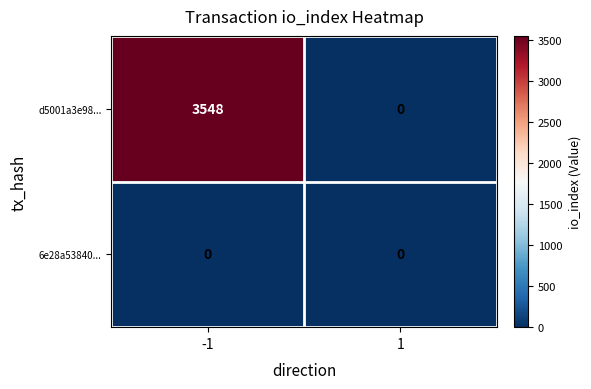

What is the maximum value shown in the chart?

3548